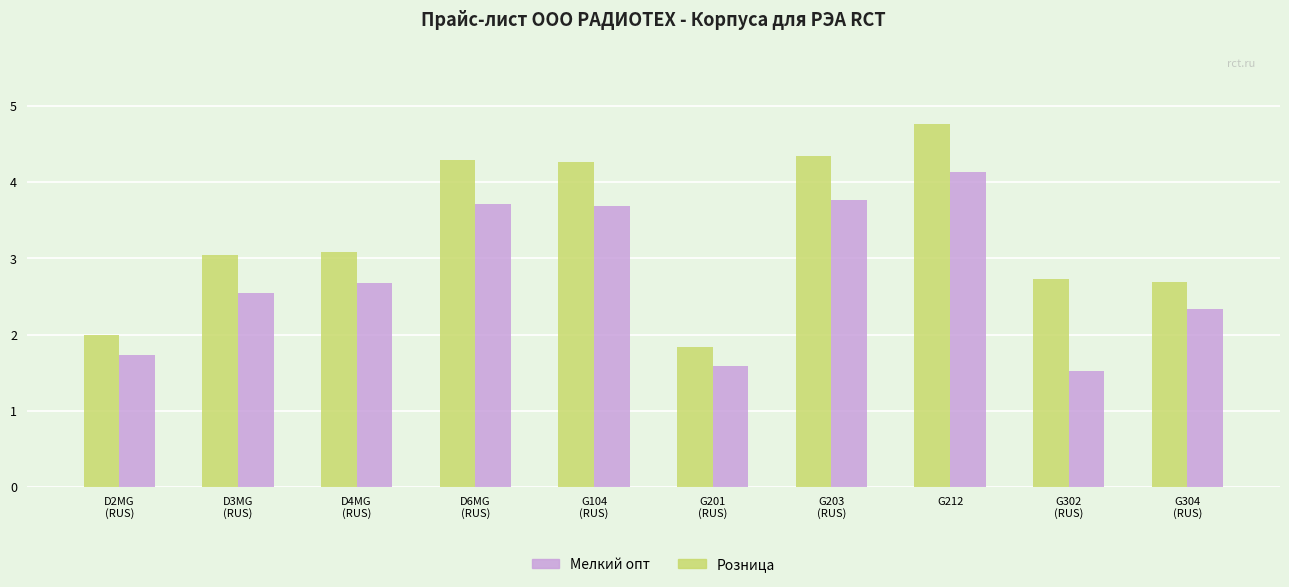

Count the number of data series in this chart.

2